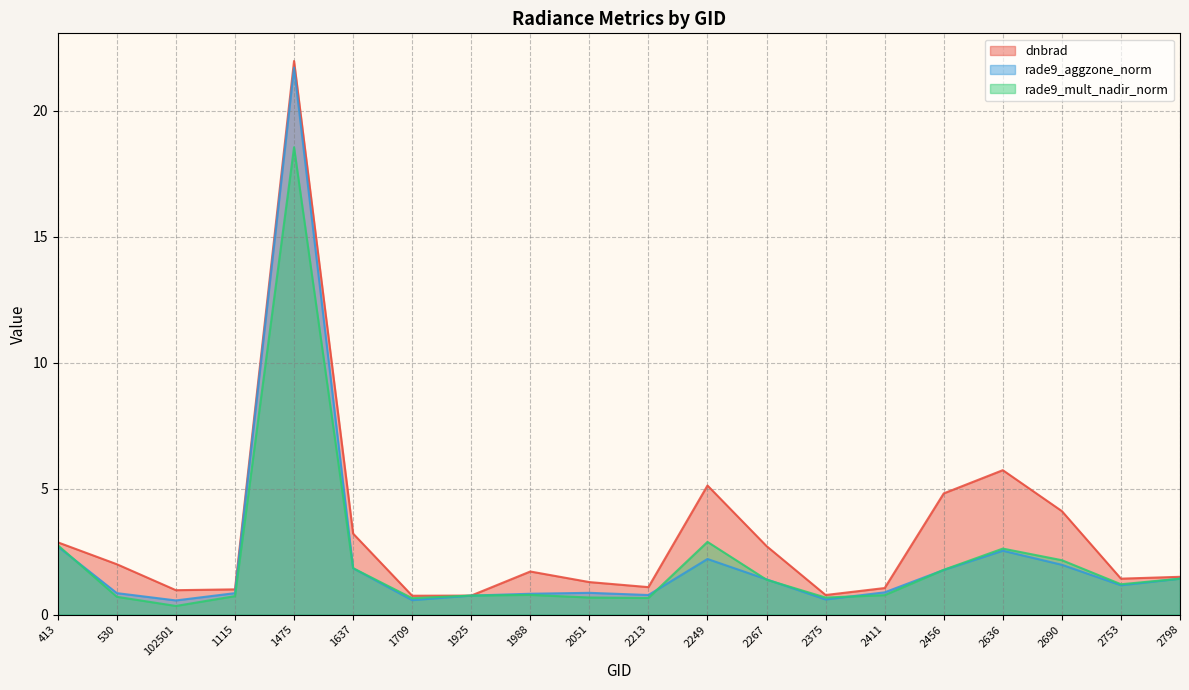

What is the label of the 6th point from the right?

2411